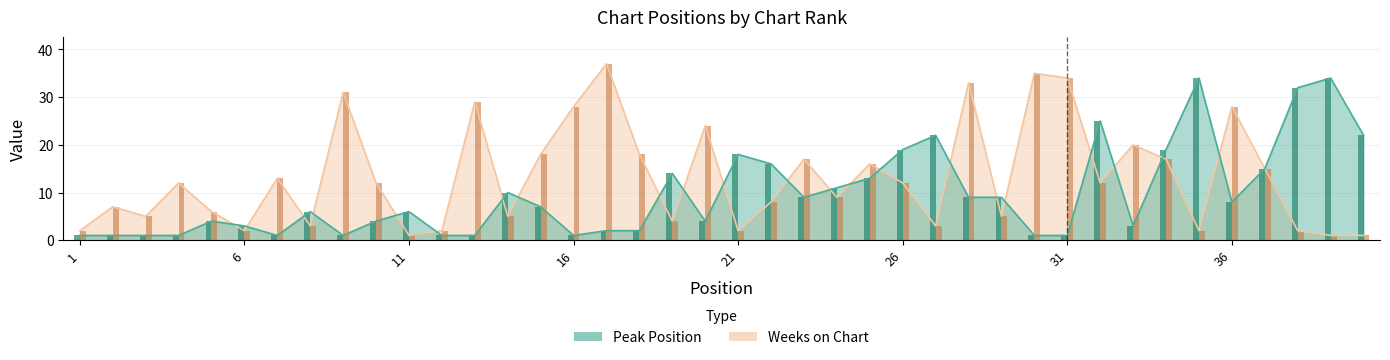

Are the bars horizontal?

No